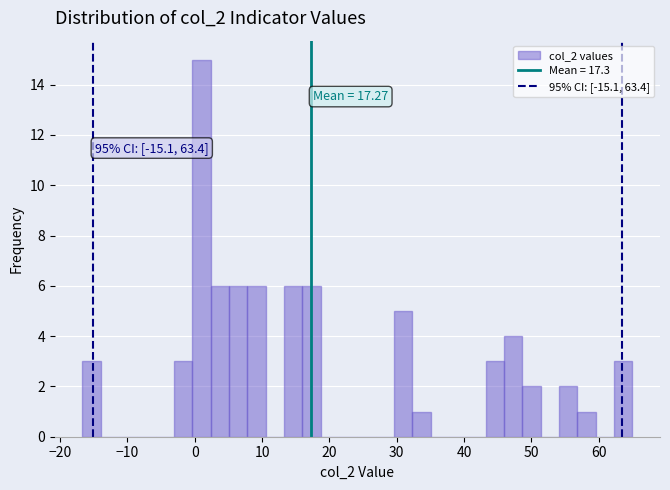

Read against the x-axis, roughly where is the centre of the tallest bar?

1